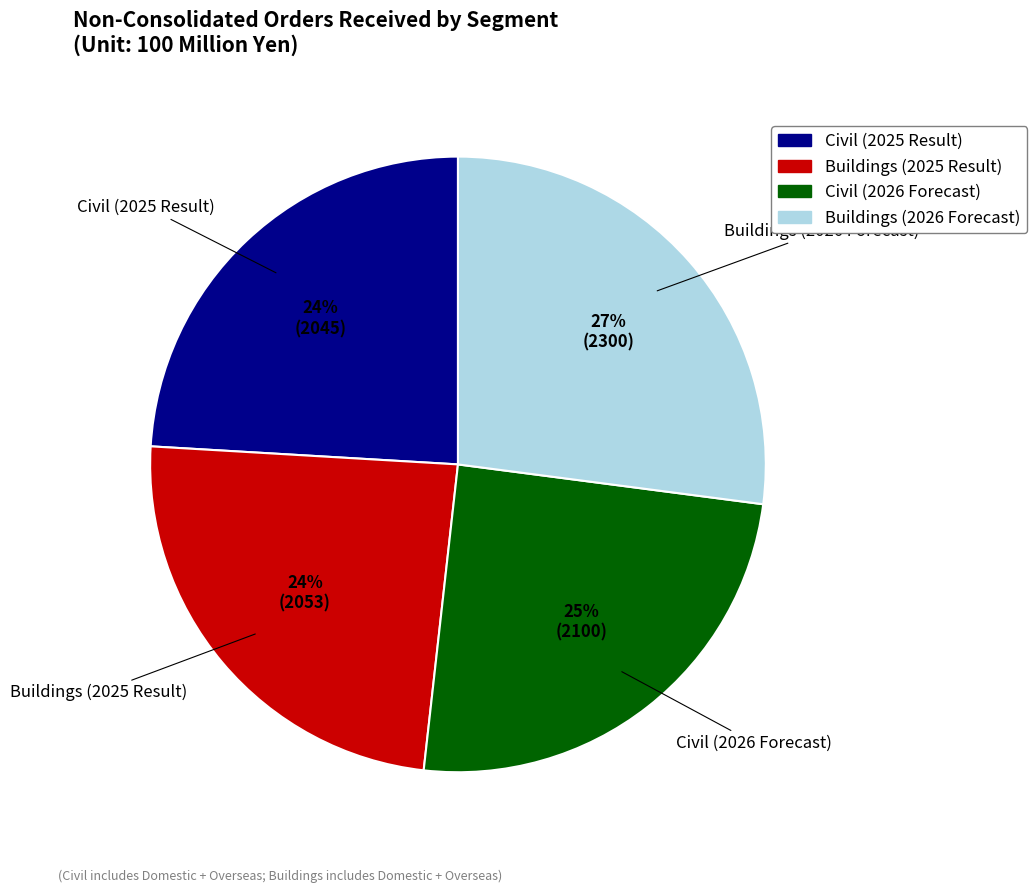

Approximately how many times larger is the value at Buildings (2025 Result) compared to Civil (2025 Result)?

1.0